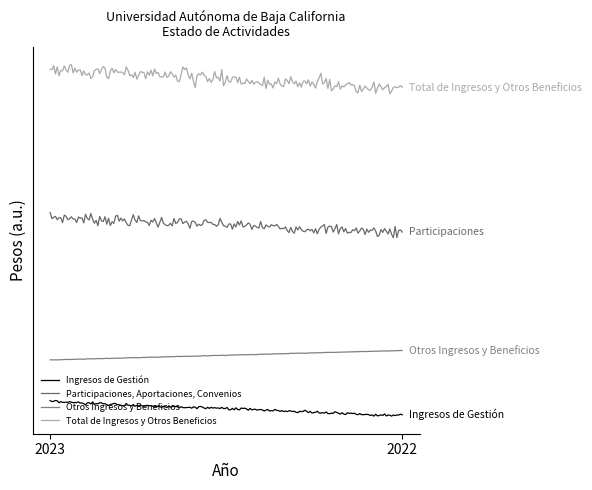

What are all the series names shown in the legend?

Ingresos de Gestión, Participaciones, Aportaciones, Convenios, Otros Ingresos y Beneficios, Total de Ingresos y Otros Beneficios